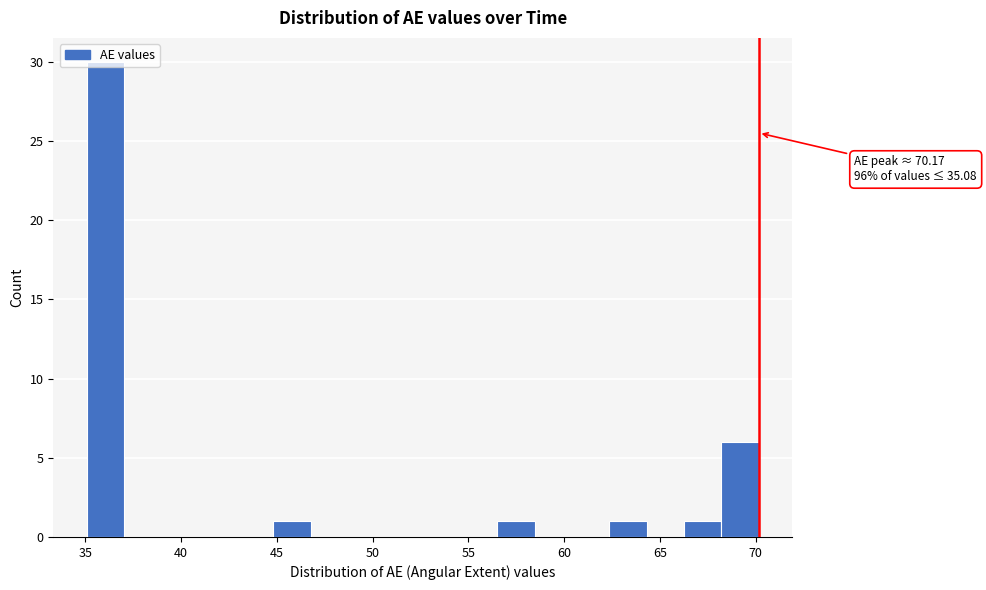

Around what value on the x-axis is the tallest bar? Give the approximate position of its centre, as read against the axis.

36.0